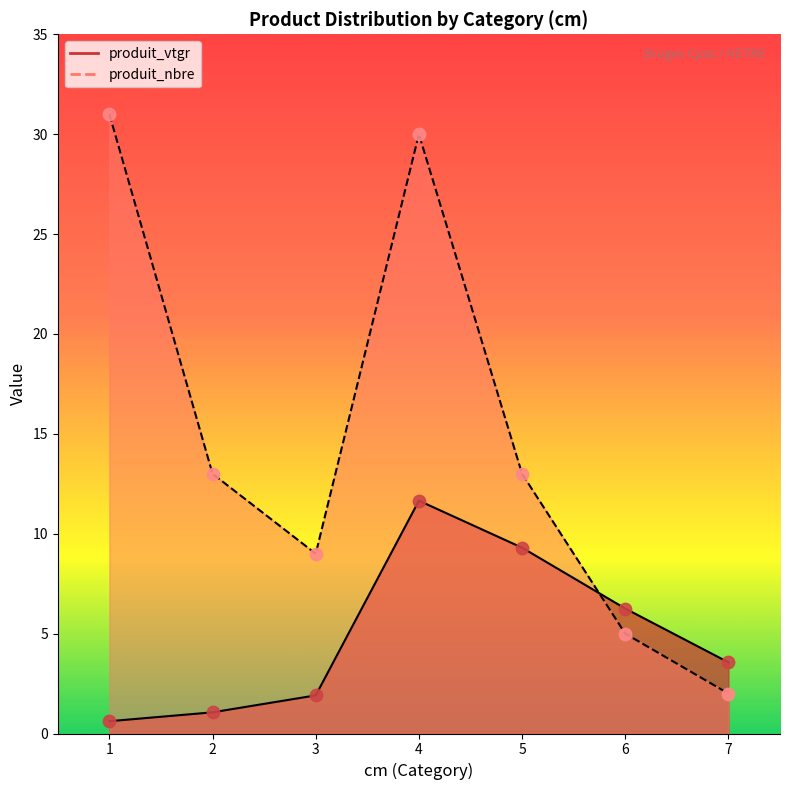

Which series has the largest total across all categories?

produit_nbre